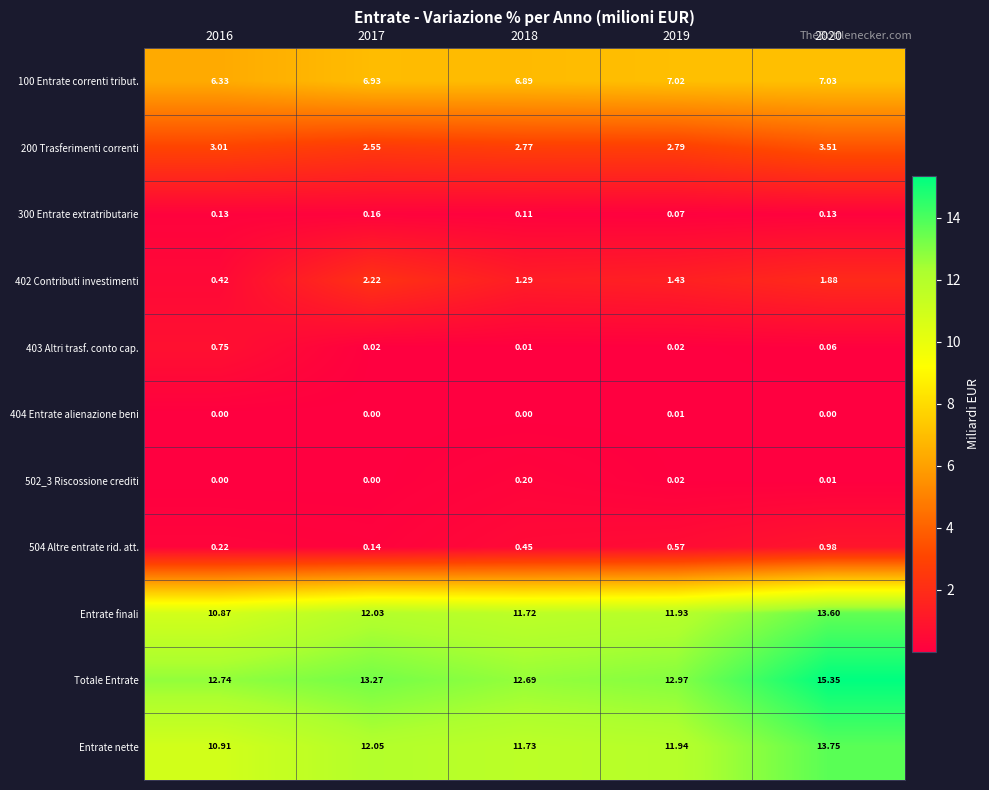

Which series changed the most between 2017 and 2018?

402 Contributi investimenti